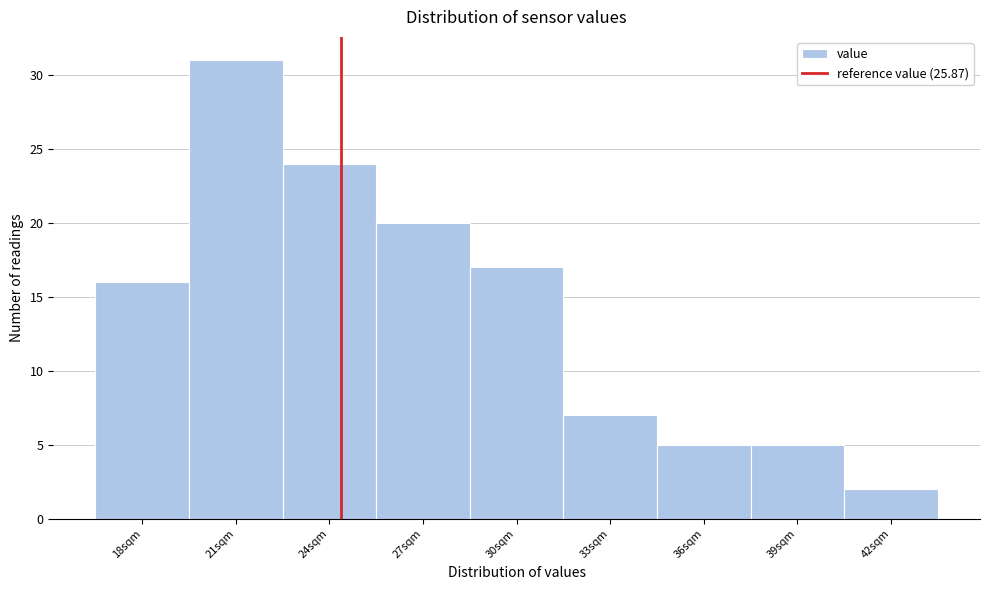

Reading right to left, what are all the values shown in this chart?

42sqm=2	39sqm=5	36sqm=5	33sqm=7	30sqm=17	27sqm=20	24sqm=24	21sqm=31	18sqm=16